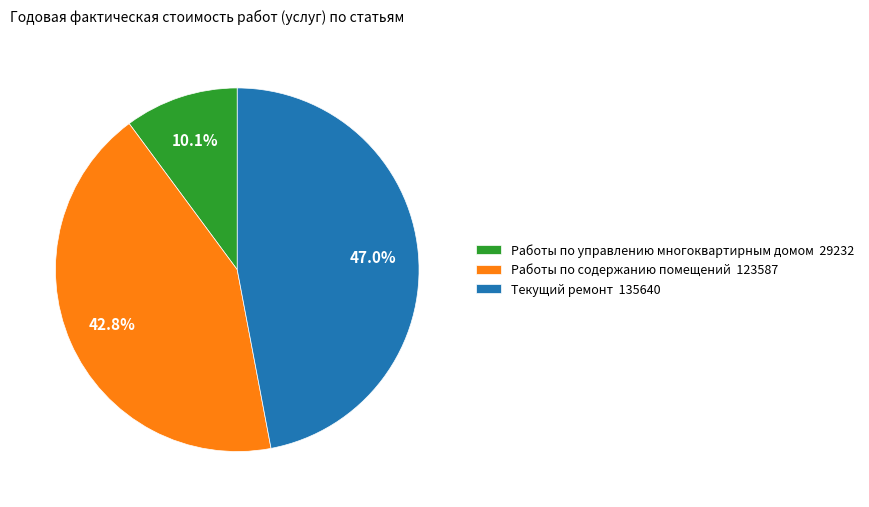

Count the number of slices in the pie.

3